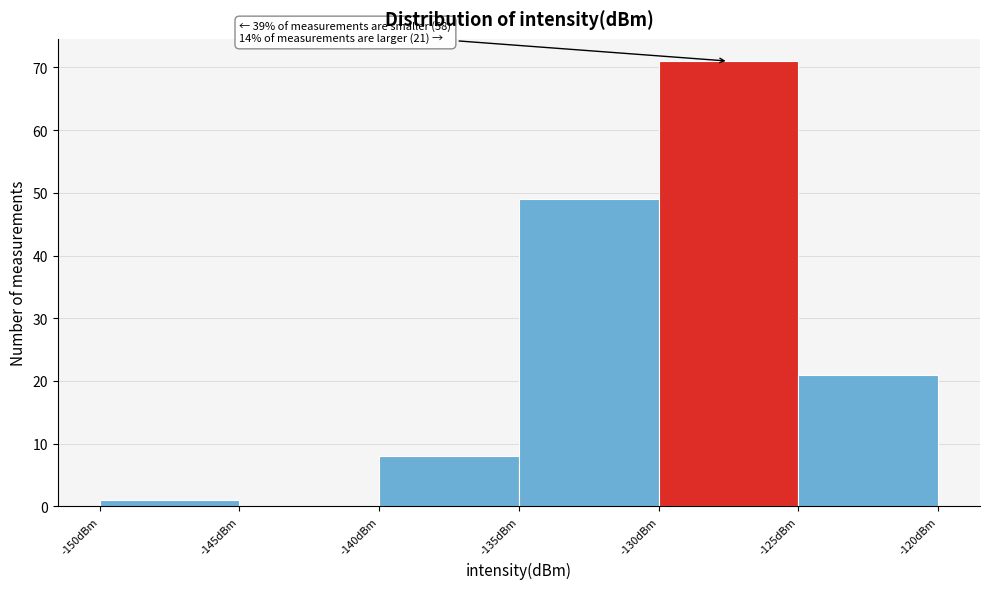

Which range on the x-axis has the tallest bar?

-130 to -125